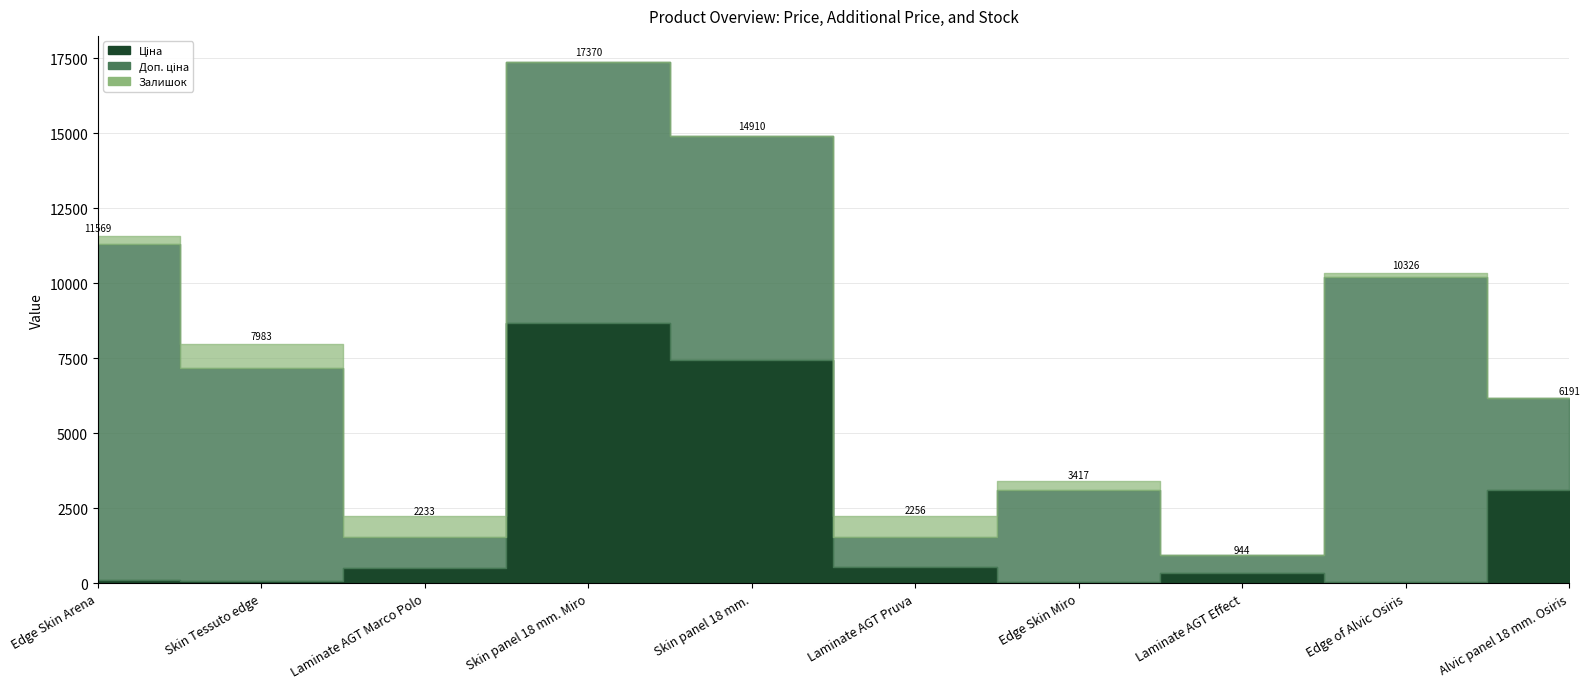

True or false: Залишок has more than 2 interior local peaks.

True